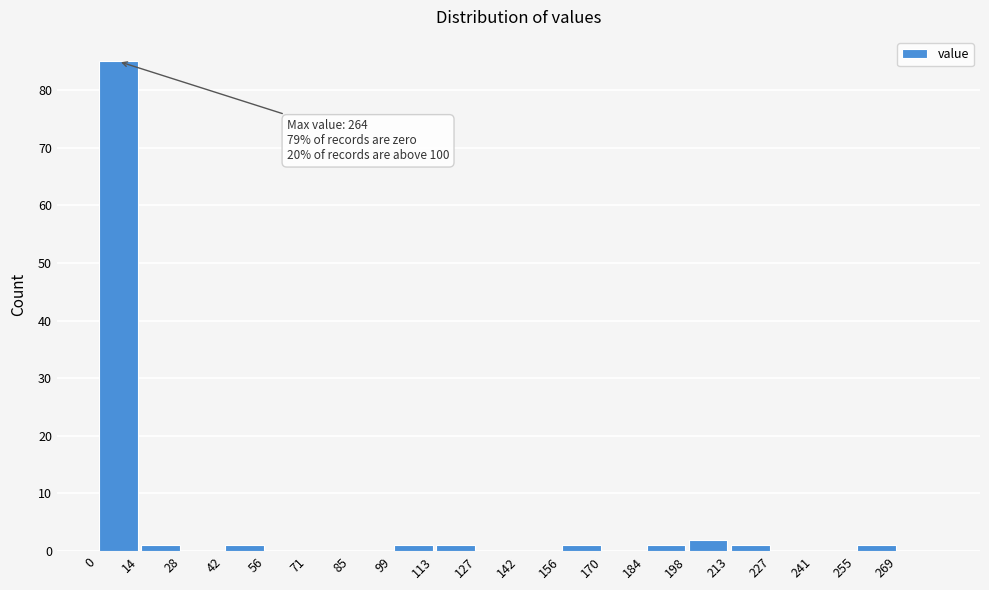

Over which range of the x-axis is the bar tallest?

0.0 to 14.2